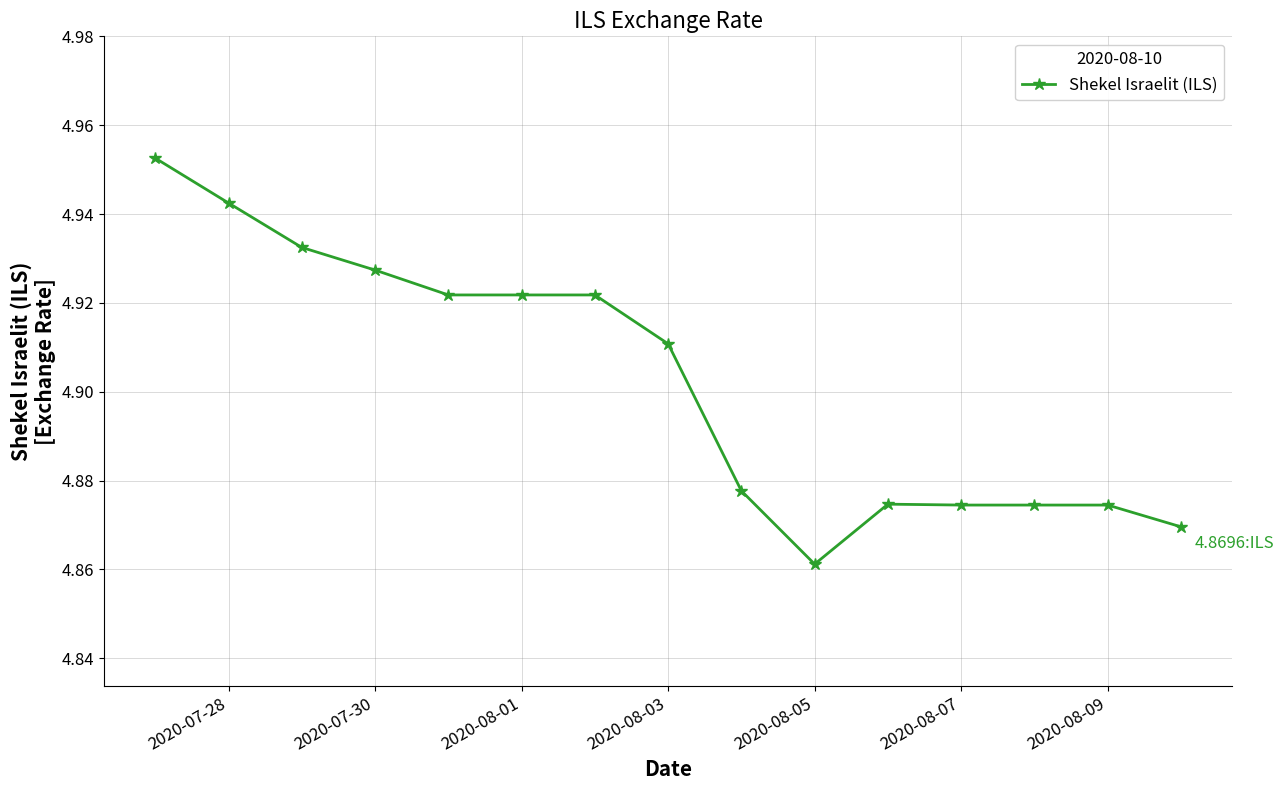

What is the sum of all values?

73.5